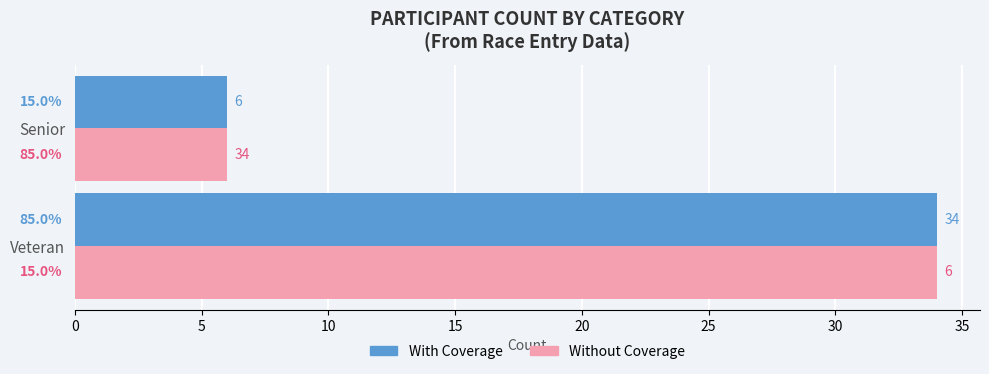

What is the sum of the Without Coverage values at Veteran and Senior?

40